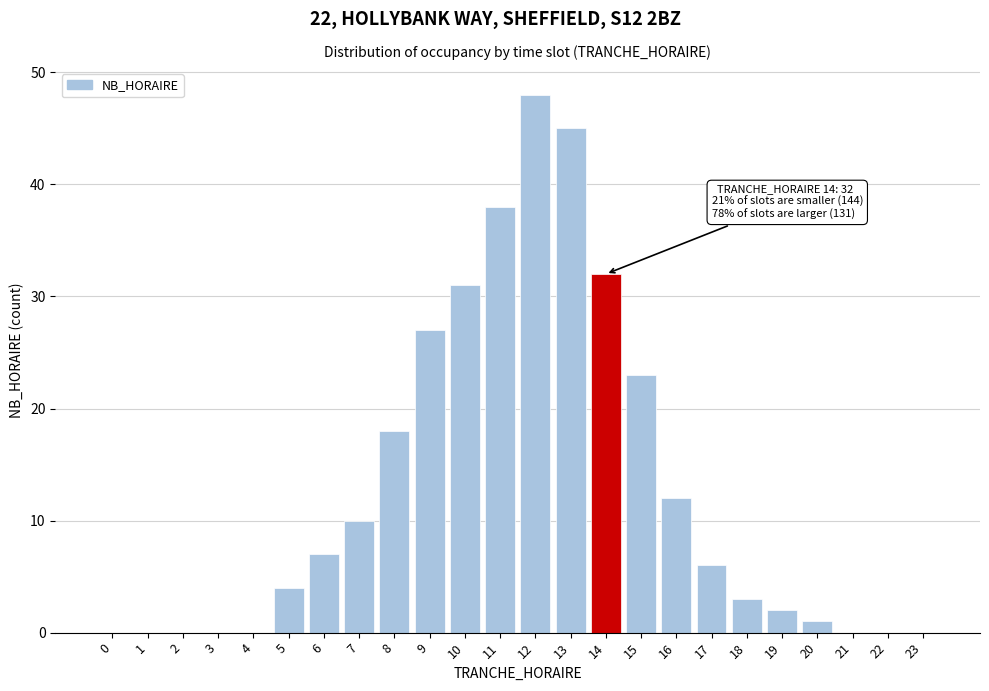

Reading left to right, list all the values displayed in this chart.

0=0	1=0	2=0	3=0	4=0	5=4	6=7	7=10	8=18	9=27	10=31	11=38	12=48	13=45	14=32	15=23	16=12	17=6	18=3	19=2	20=1	21=0	22=0	23=0